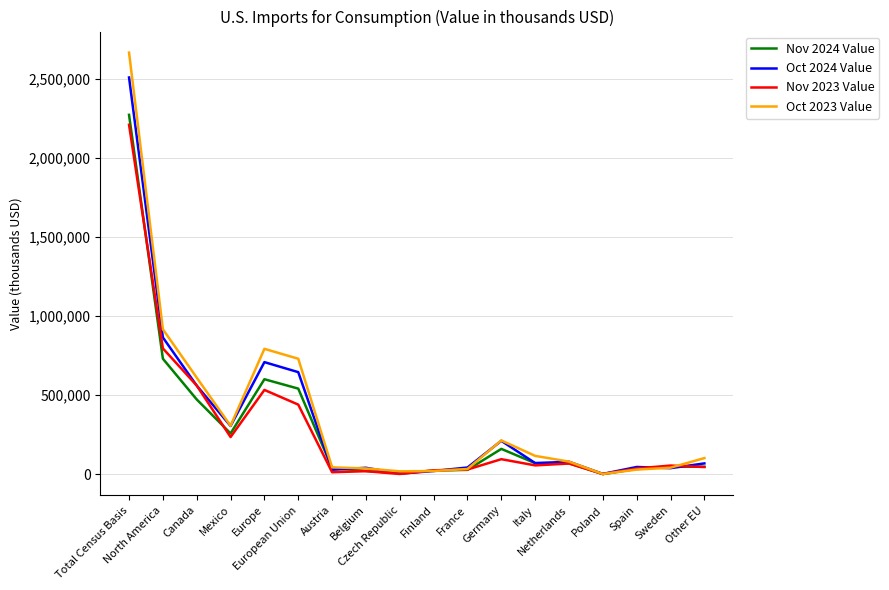

What is the greatest value displayed?

2663714